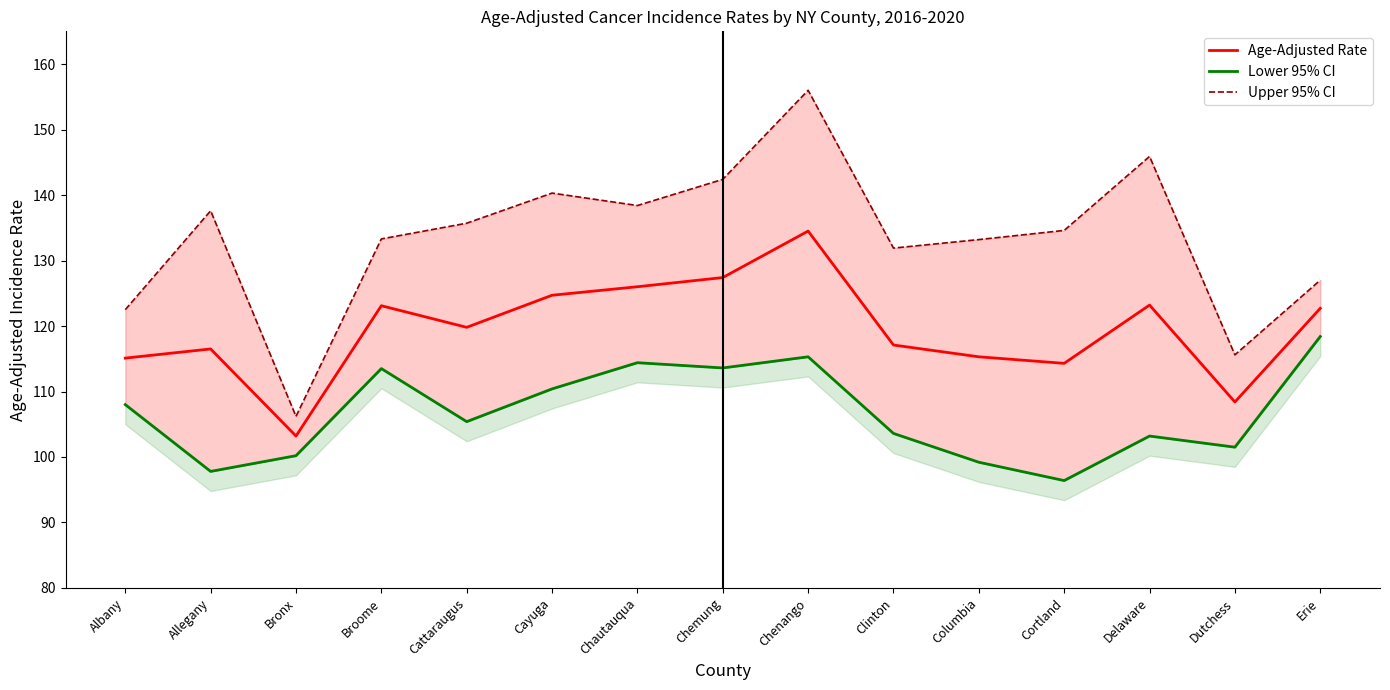

At Bronx, list the series in order from largest to smallest.

Upper 95% CI, Age-Adjusted Rate, Lower 95% CI